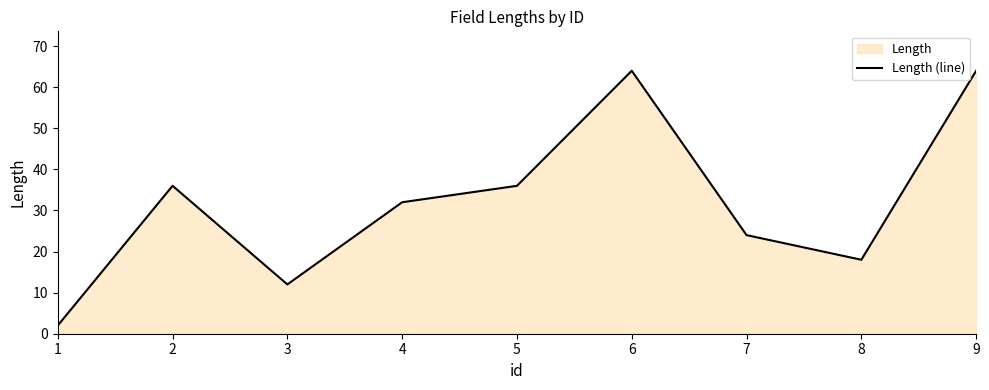

How many points are higher than both their immediate neighbors (excluding endpoints)?

2